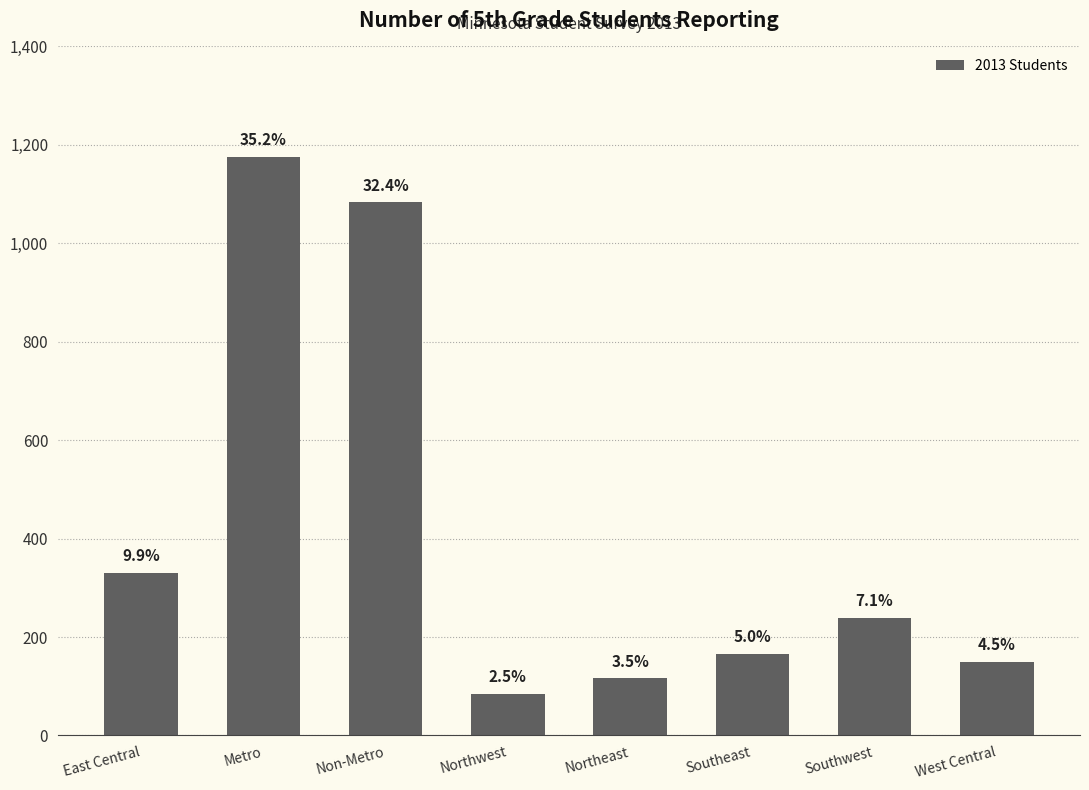

How many bars are there in total?

8